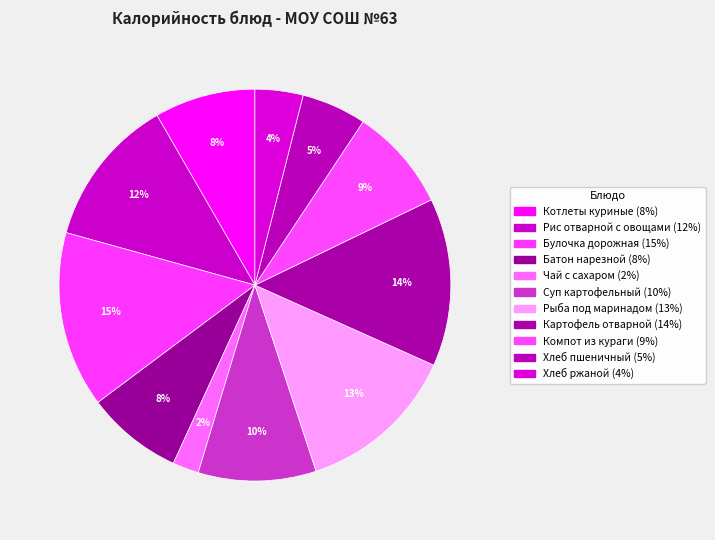

Which has a higher value, Рис отварной с овощами or Чай с сахаром?

Рис отварной с овощами